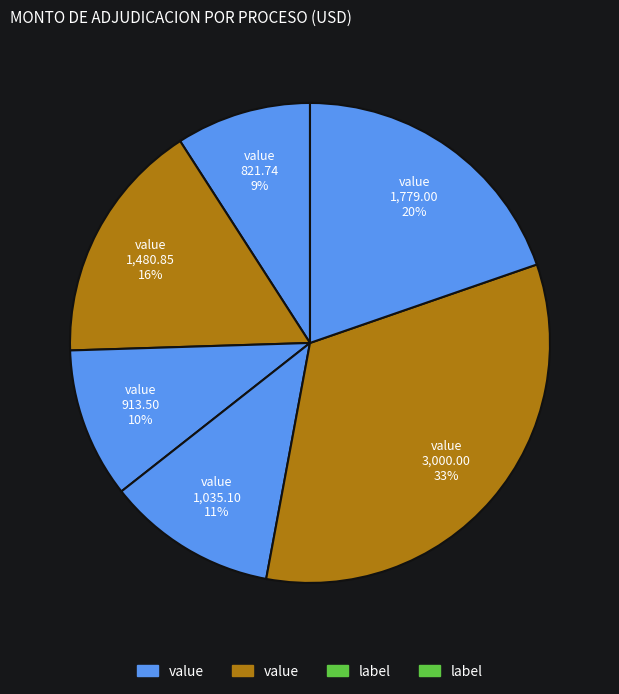

How many slices are in this pie chart?

6